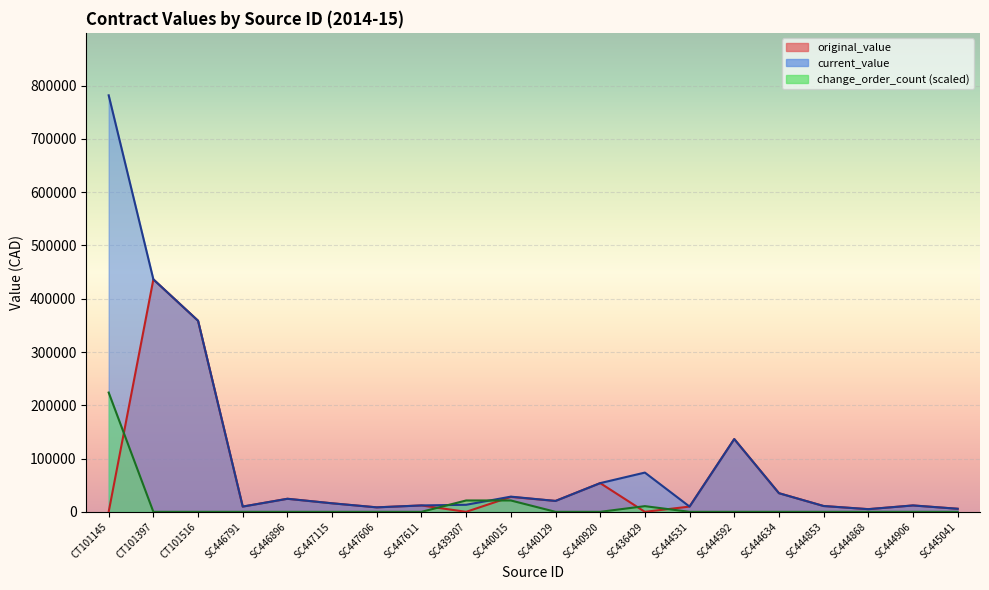

What is the value of the original_value point at the 3rd from the left?

358685.0